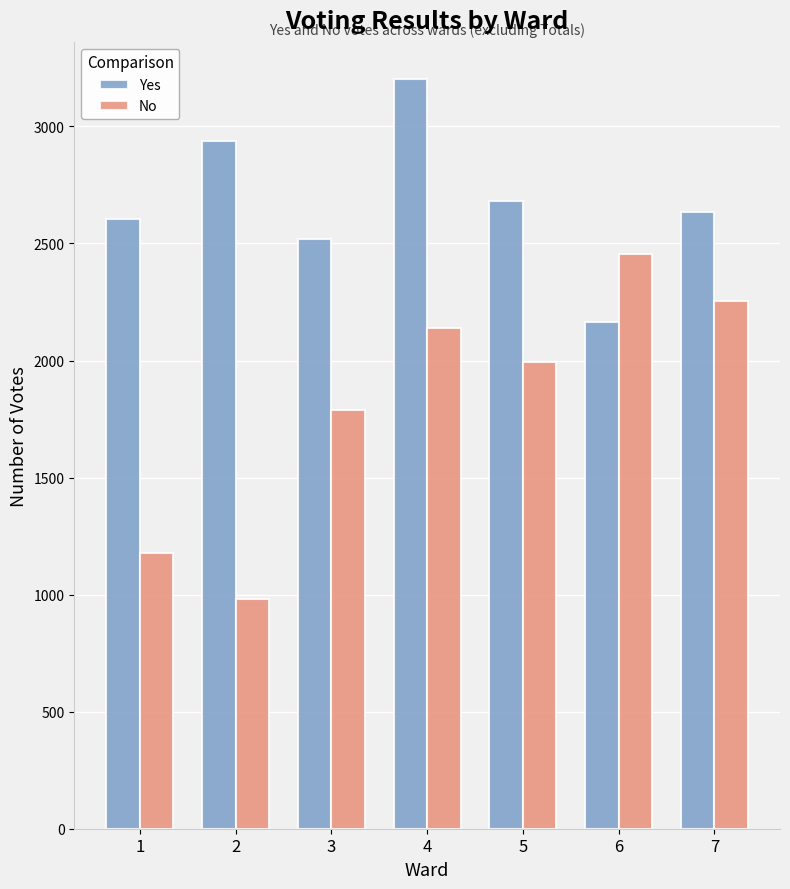

What is the total value across all series at 4?

5340